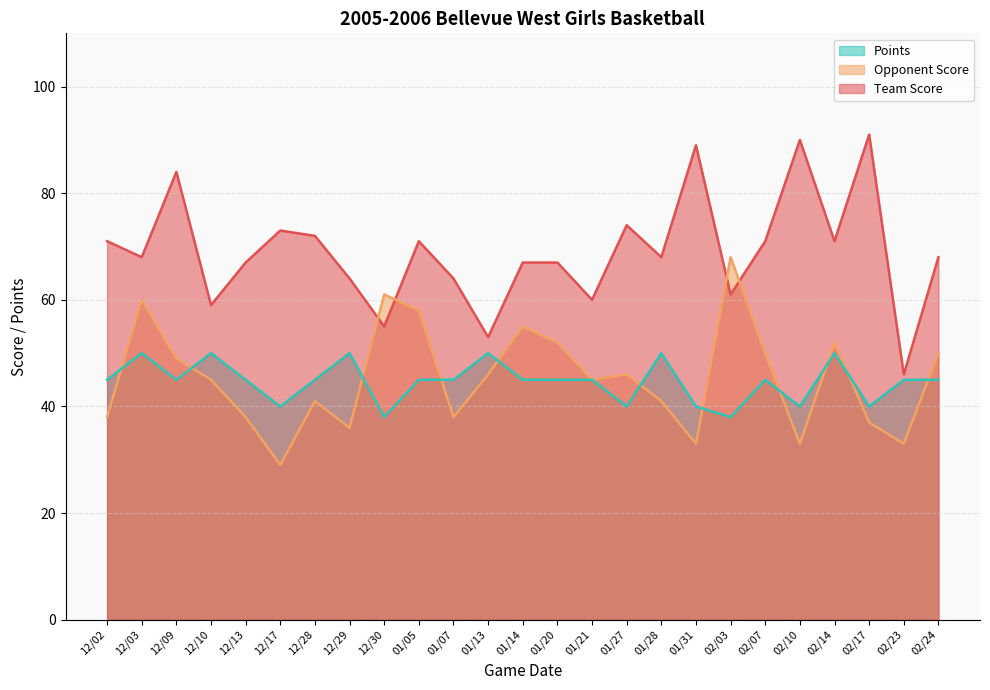

In Opponent Score, how many points are higher than both neighbors (excluding endpoints)?

7